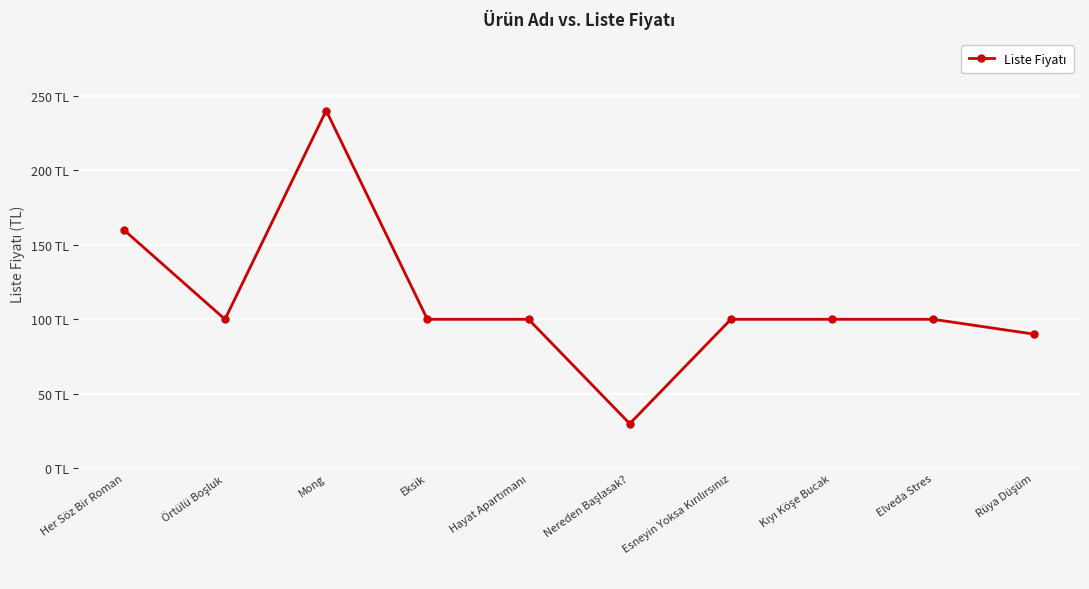

At which label is the value closest to 135?

Her Söz Bir Roman